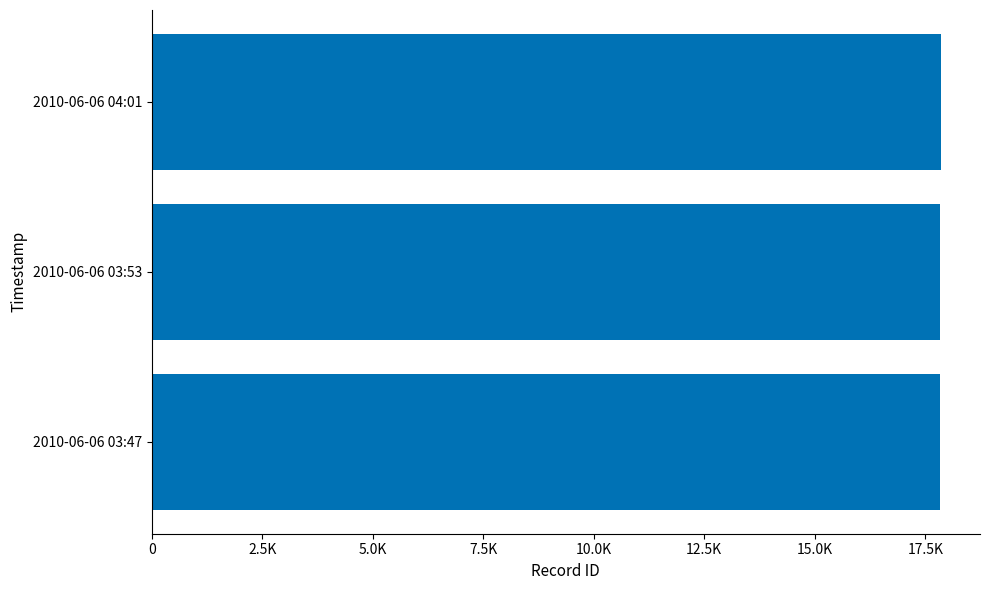

What is the greatest value displayed?

17845